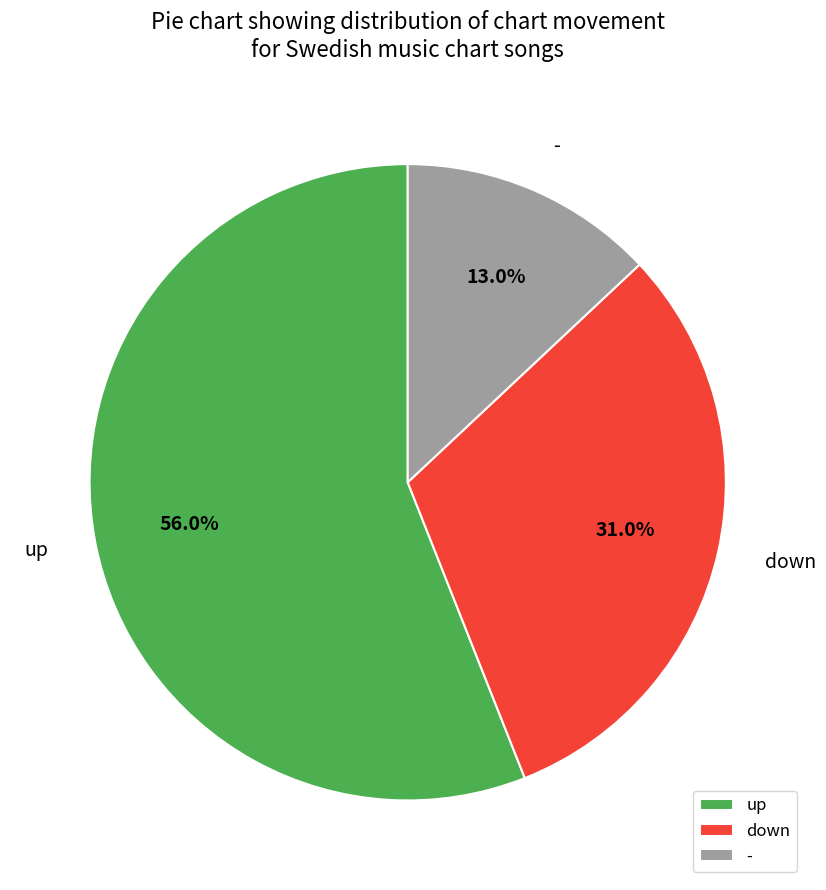

How many slices are in this pie chart?

3